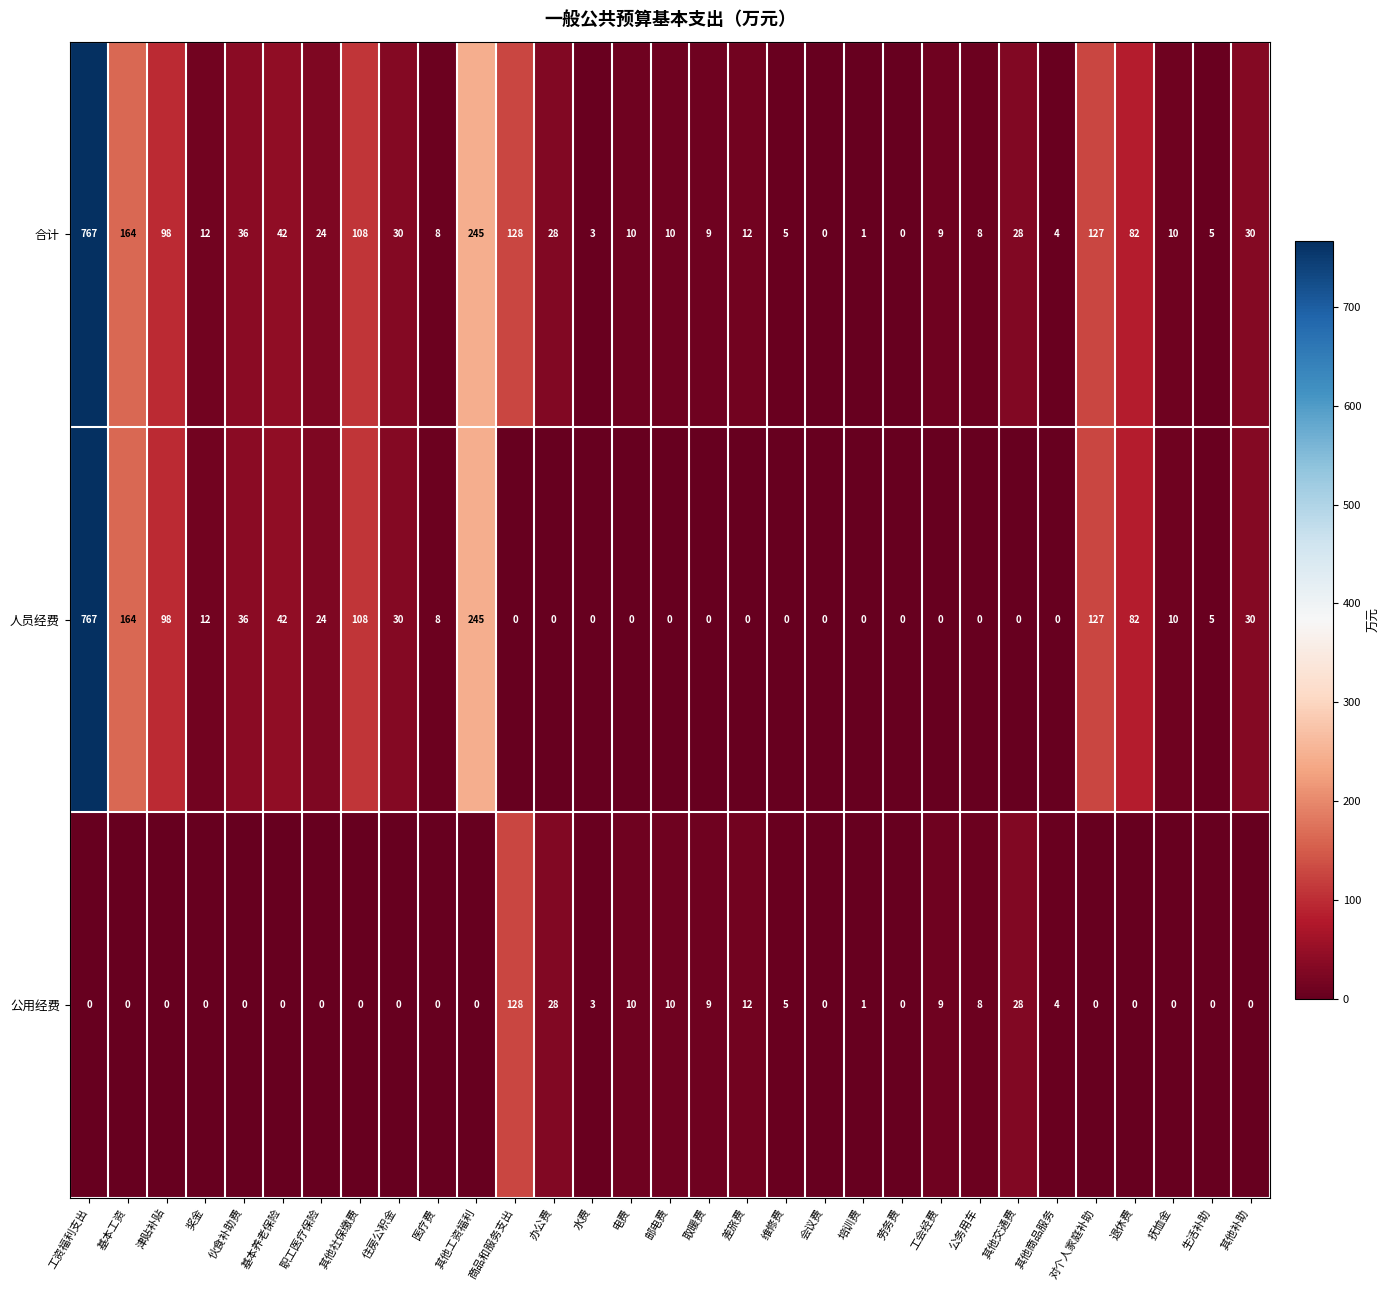

What is the sum of the 人员经费 values at 奖金 and 商品和服务支出?

12